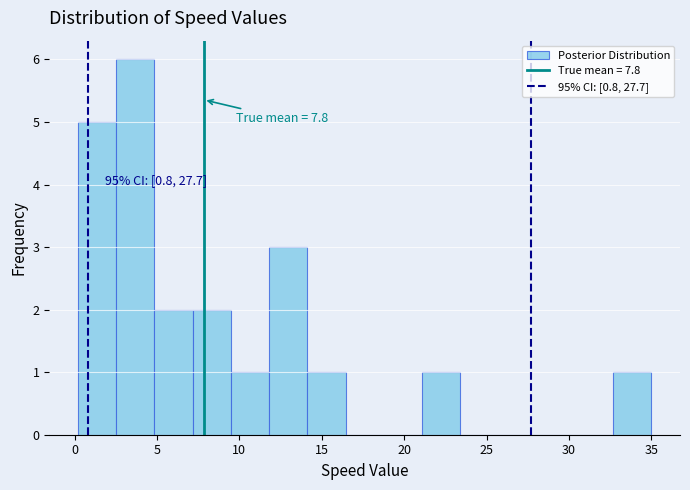

Over which range of the x-axis is the bar tallest?

2.5 to 5.0